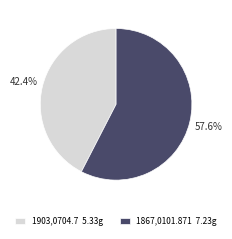

Is the sum of 1903,0704.7 5.33g and 1867,0101.871 7.23g greater than half?

Yes